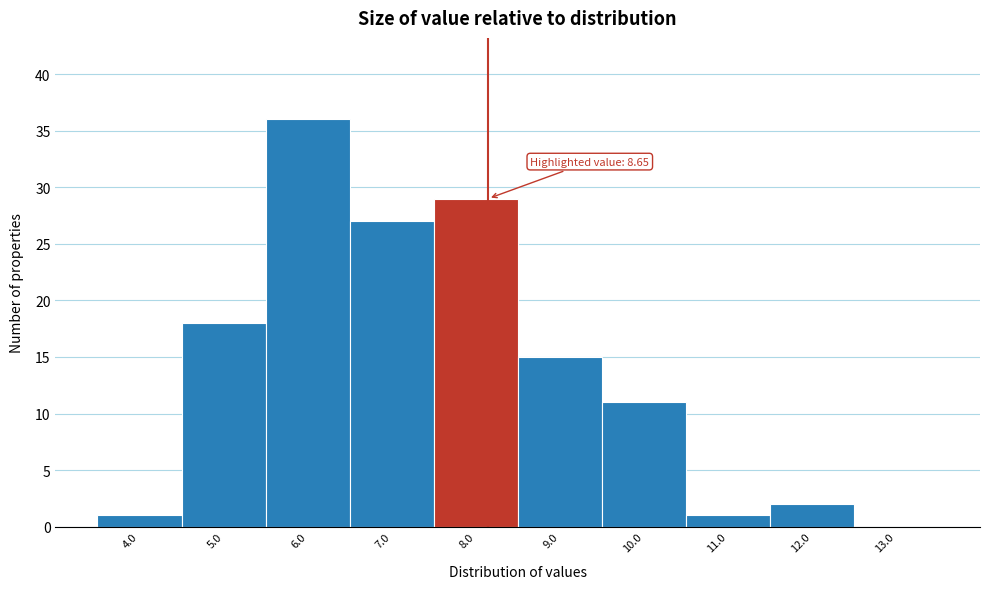

Reading left to right, extract all data points from this chart.

4.0=1	5.0=18	6.0=36	7.0=27	8.0=29	9.0=15	10.0=11	11.0=1	12.0=2	13.0=0